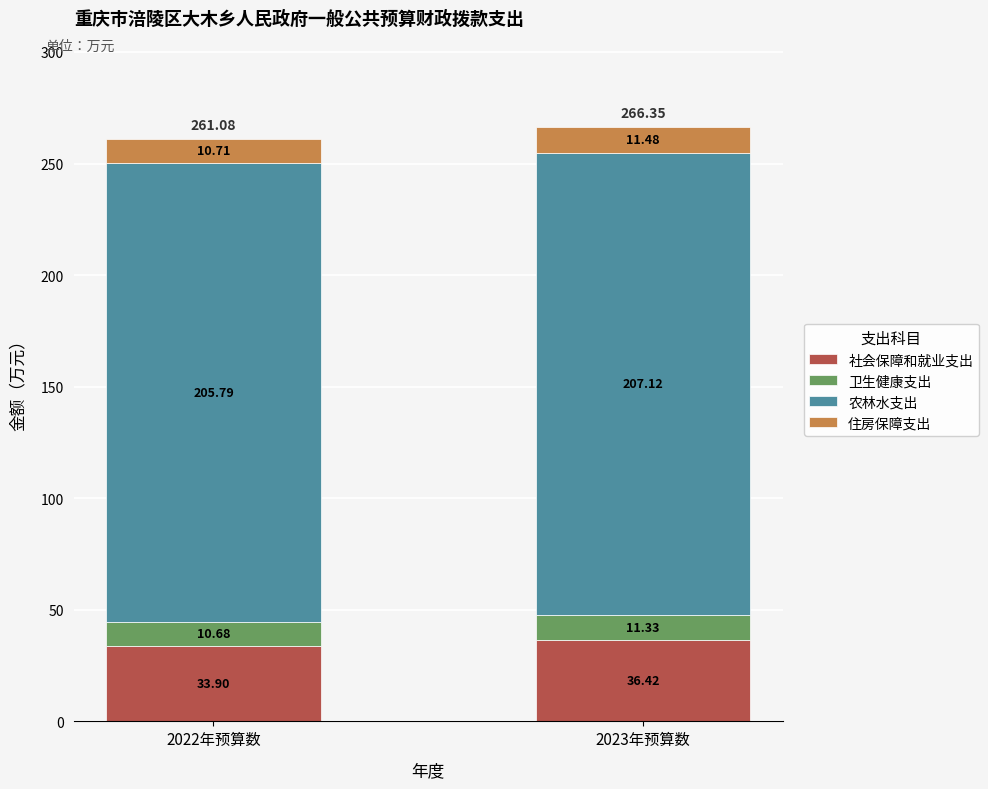

At which category is the sum across all series the highest?

2023年预算数